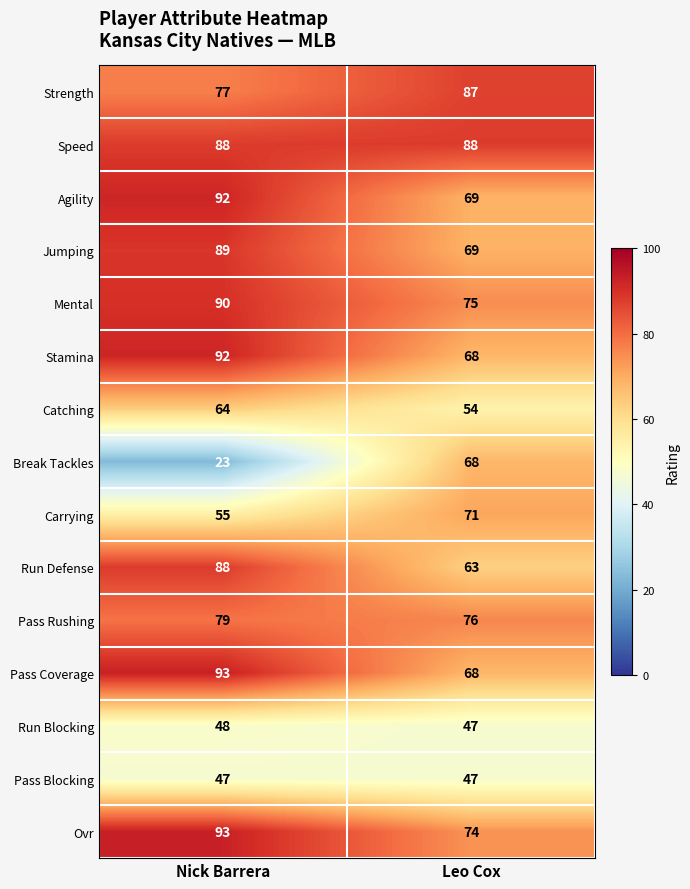

The Jumping series shows 69 at Leo Cox. True or false?

True